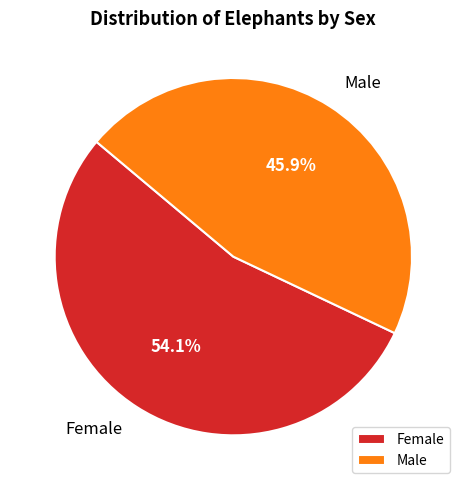

True or false: Female accounts for 54% of the total.

True